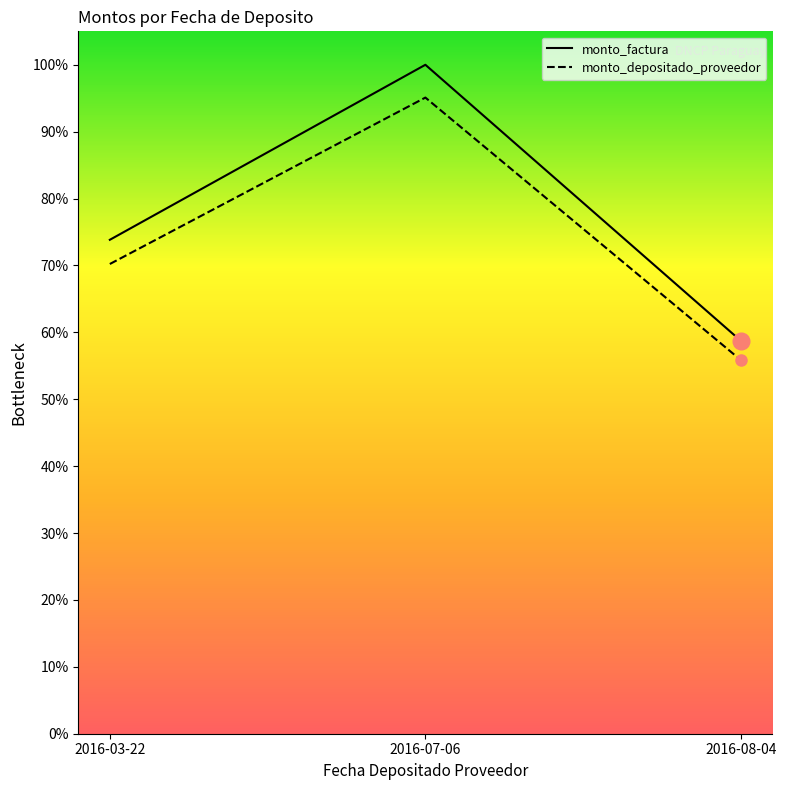

What are all the series names shown in the legend?

monto_factura, monto_depositado_proveedor